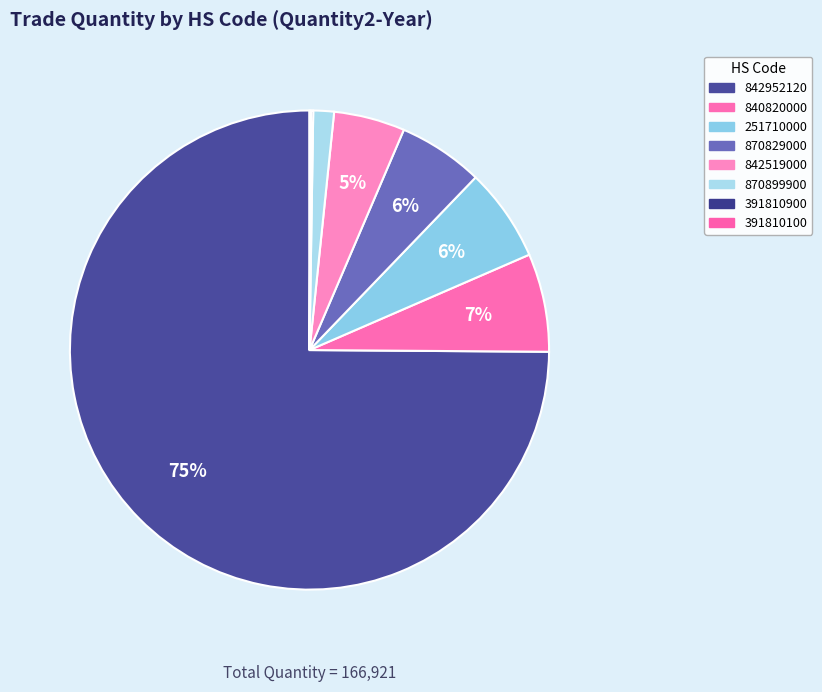

Does any single category account for the majority?

Yes